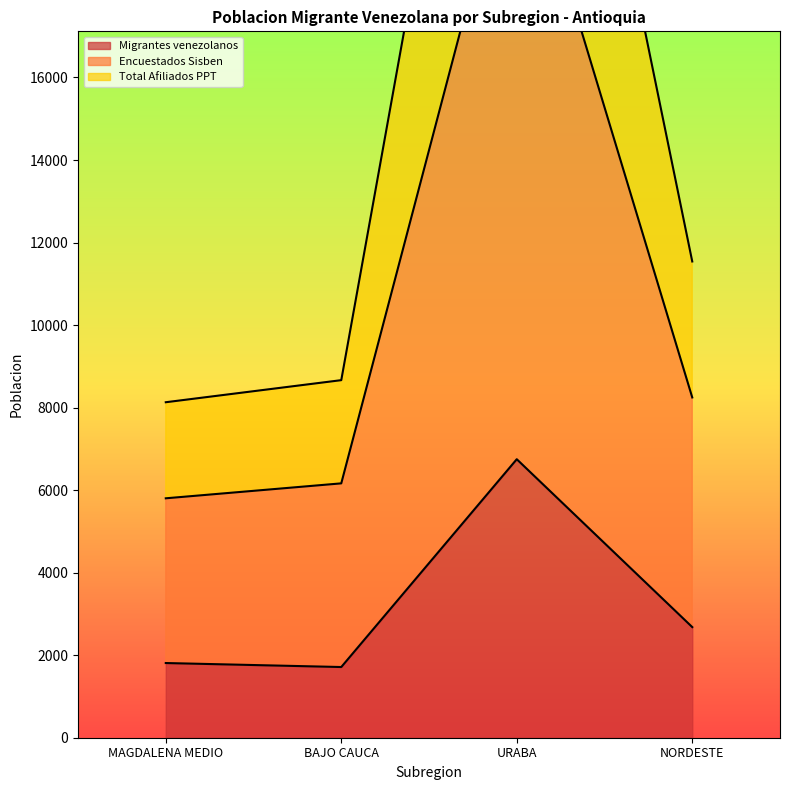

What position from the left is NORDESTE?

4